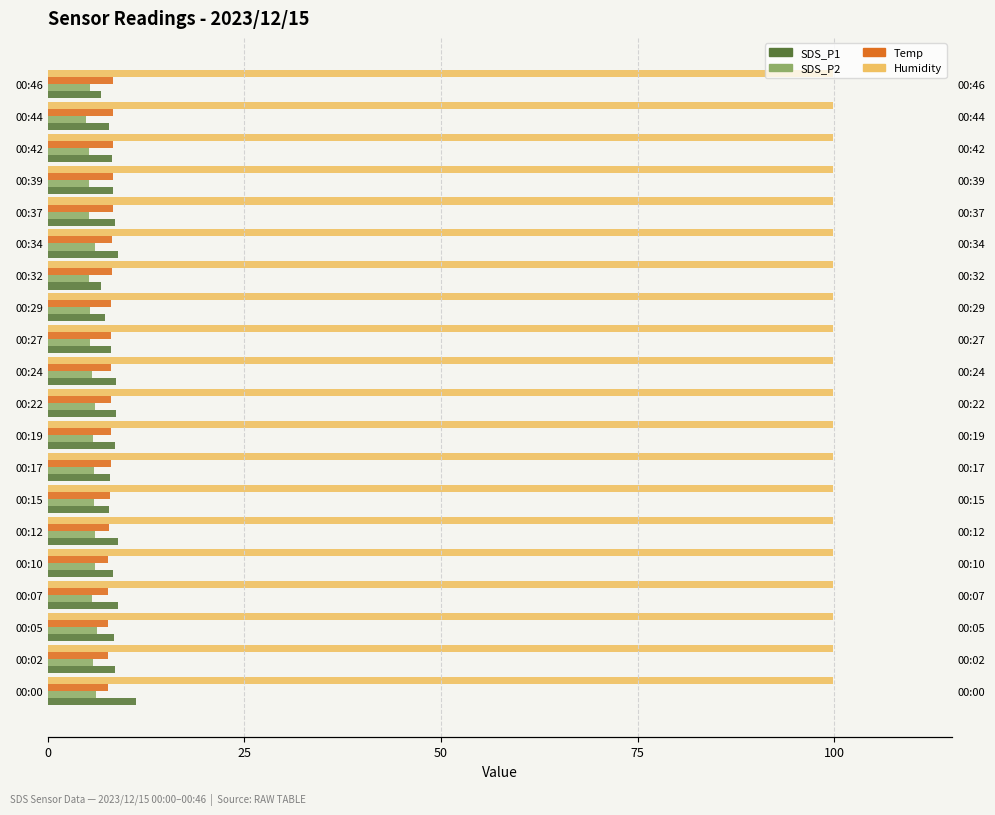

How many values in the SDS_P2 series are below 5?

1